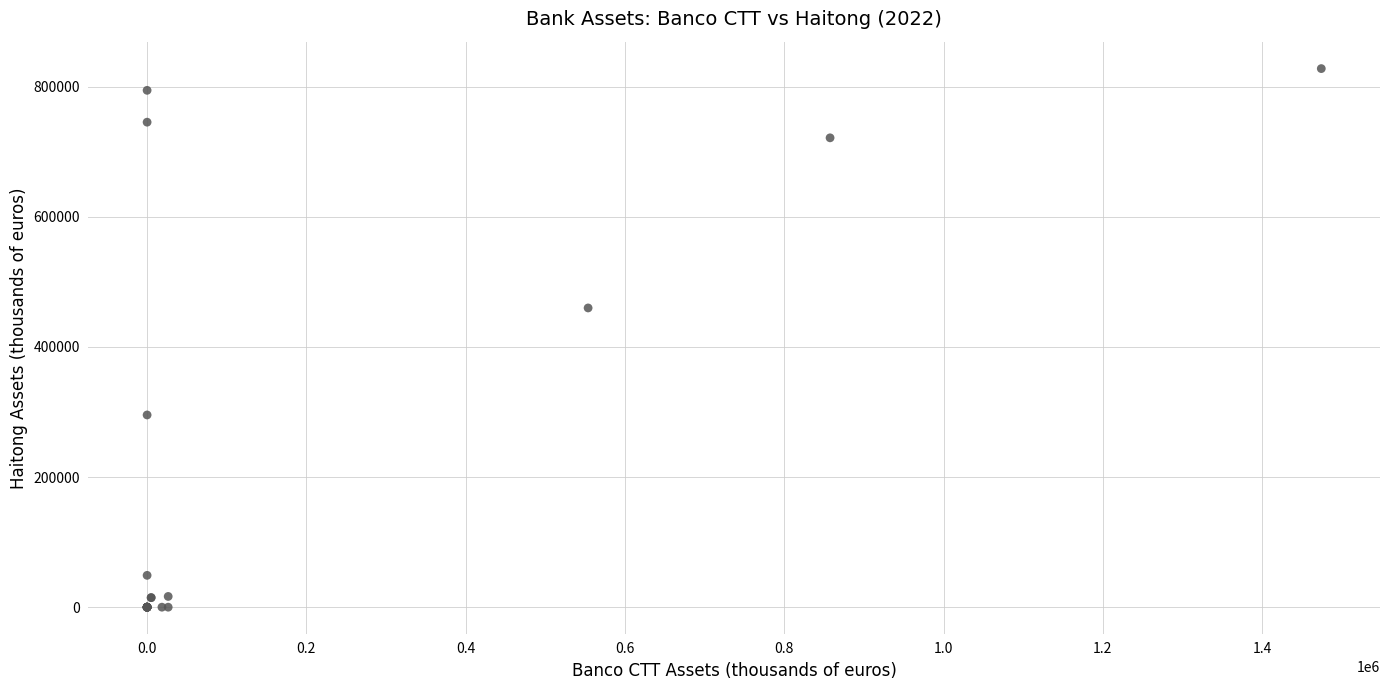

What Y value in the scatter plot is closest to 413968?

459994.6